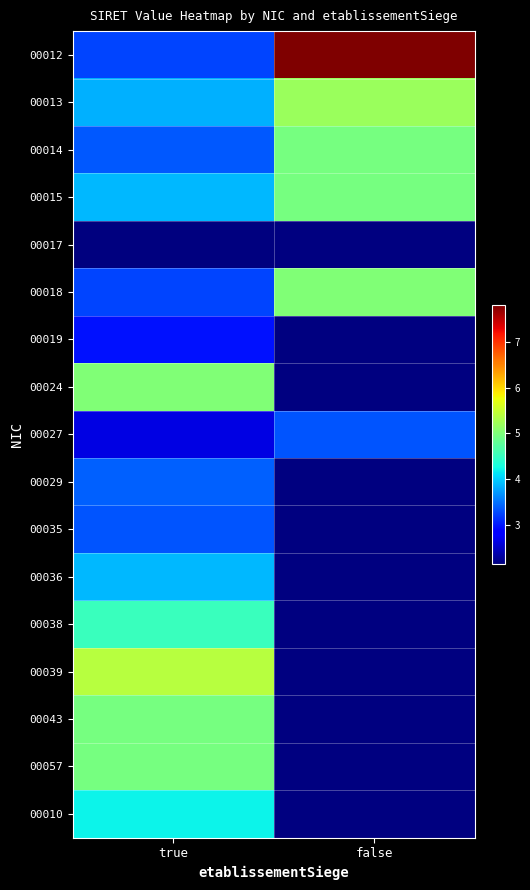

What is the minimum value shown in the chart?

215202557.0